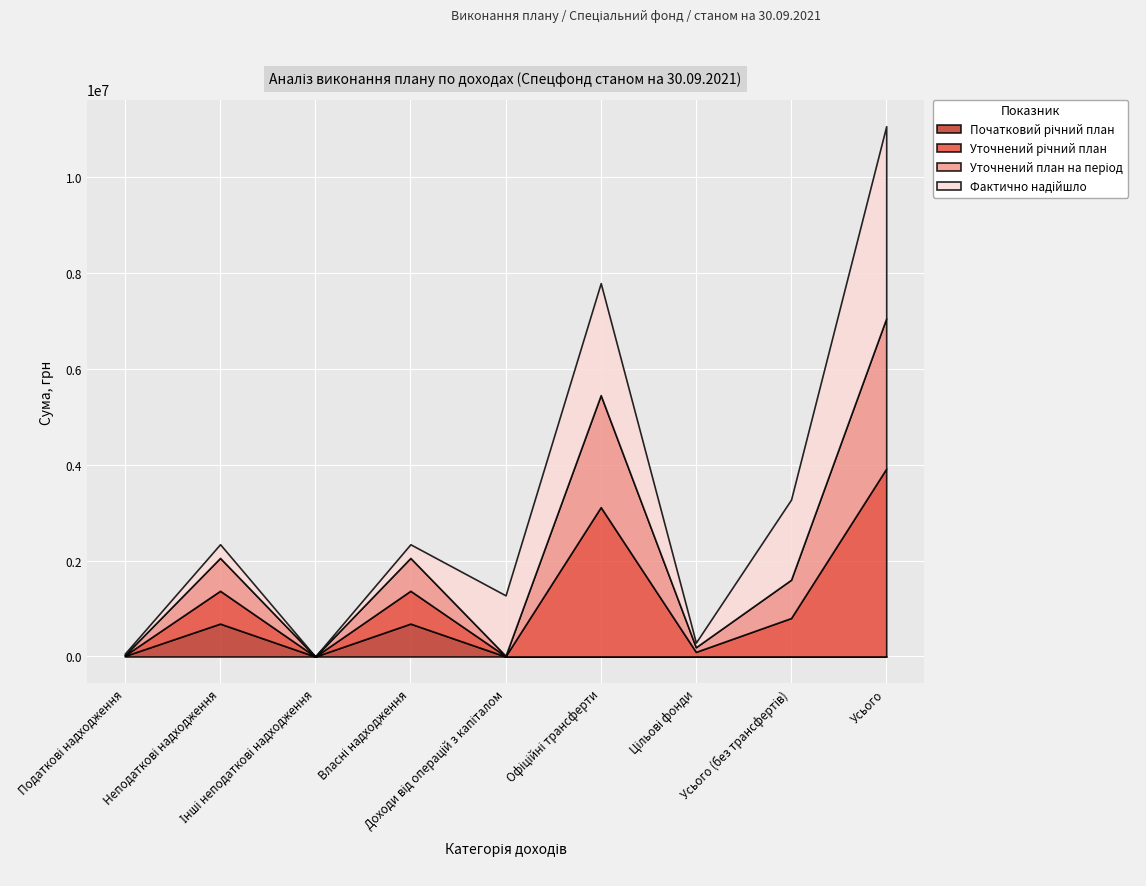

What is the difference between the maximum and minimum values in the Фактично надійшло series?

4004484.3